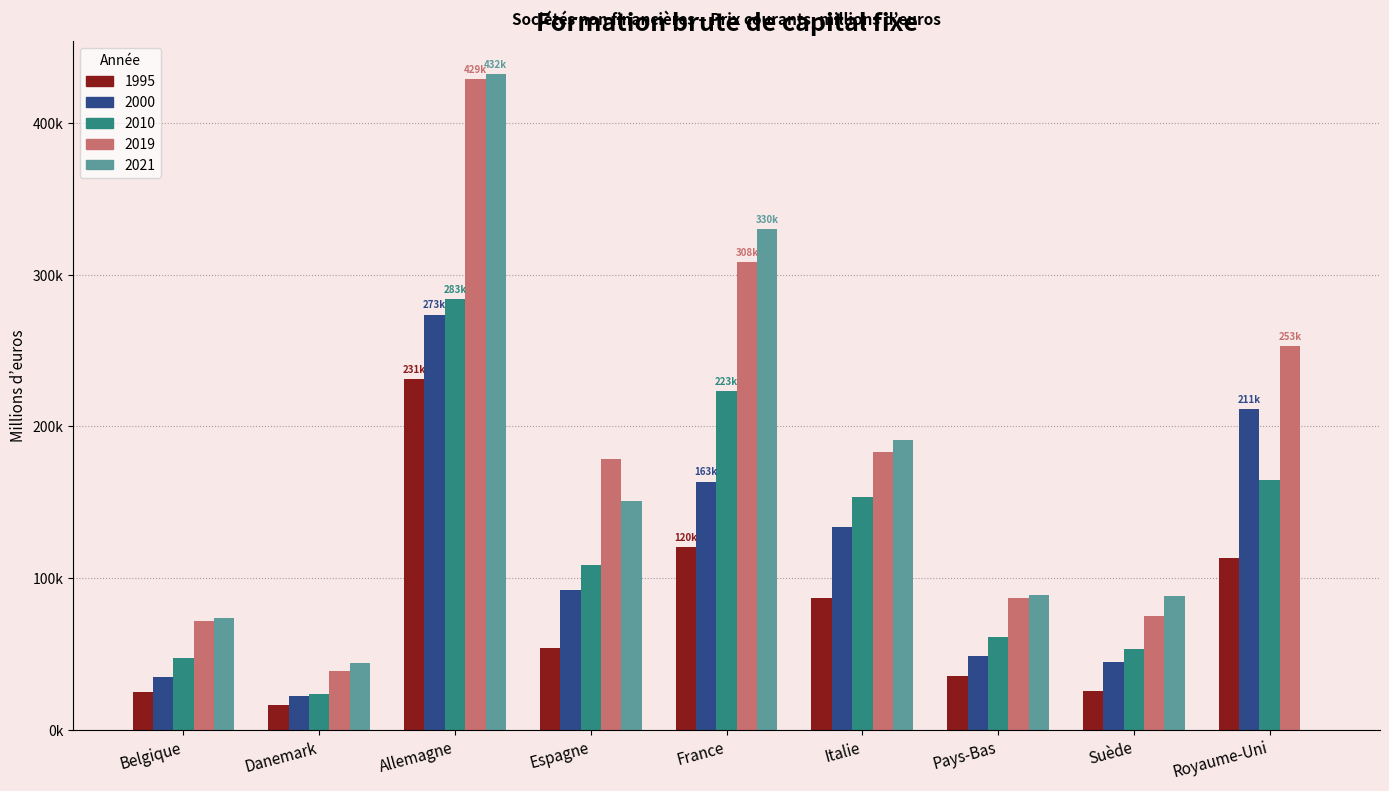

Read the 2021 value at France.

330046